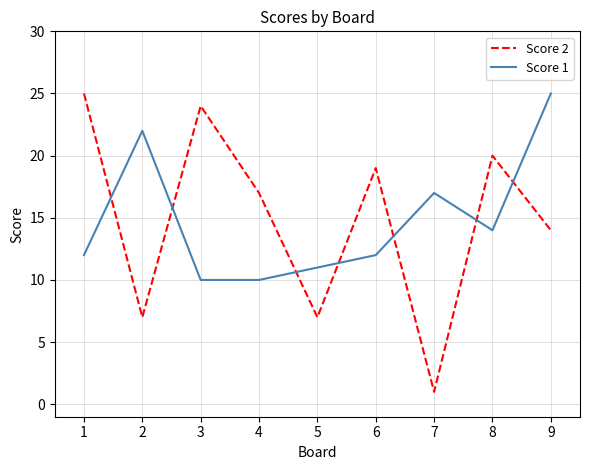

True or false: Score 1 and Score 2 intersect in this chart.

True